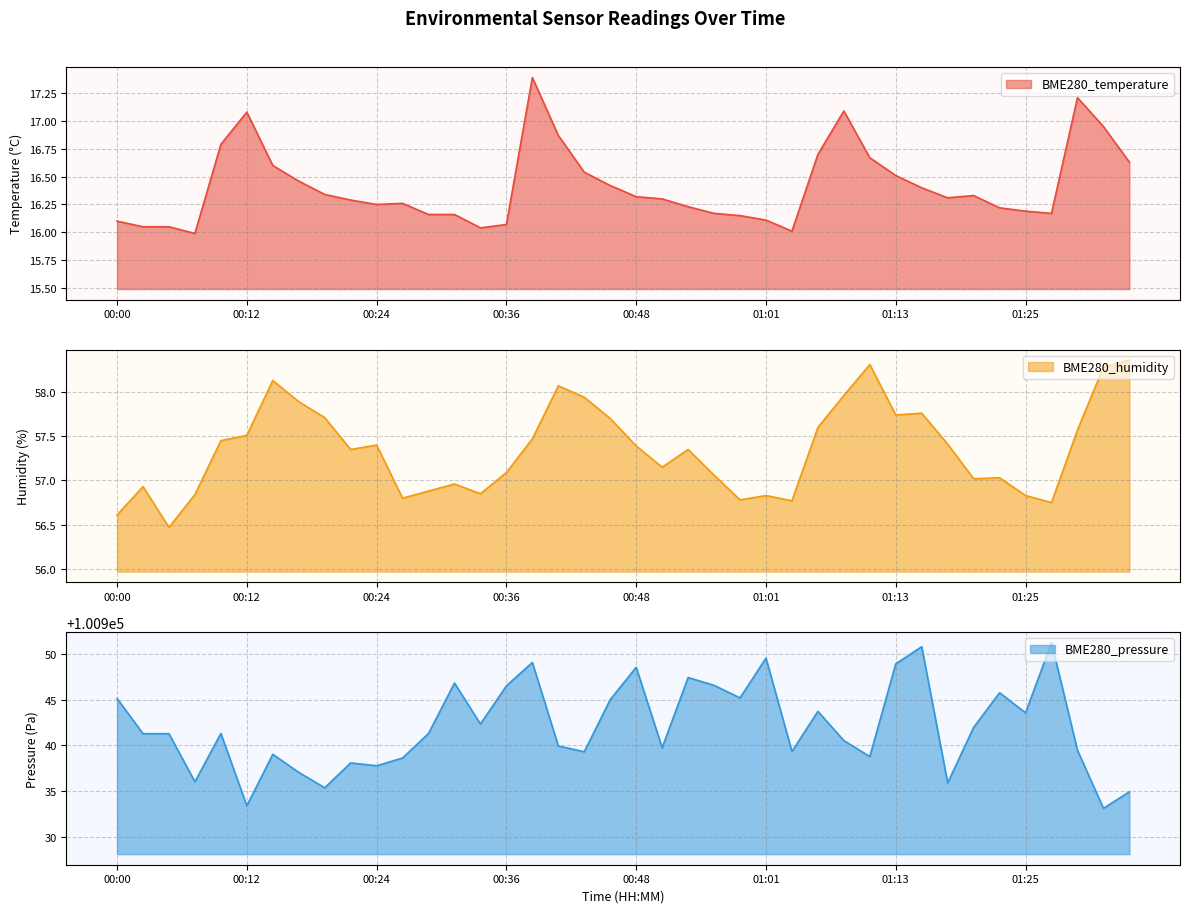

Rank the series by their maximum value, from highest to lowest.

BME280_pressure, BME280_humidity, BME280_temperature